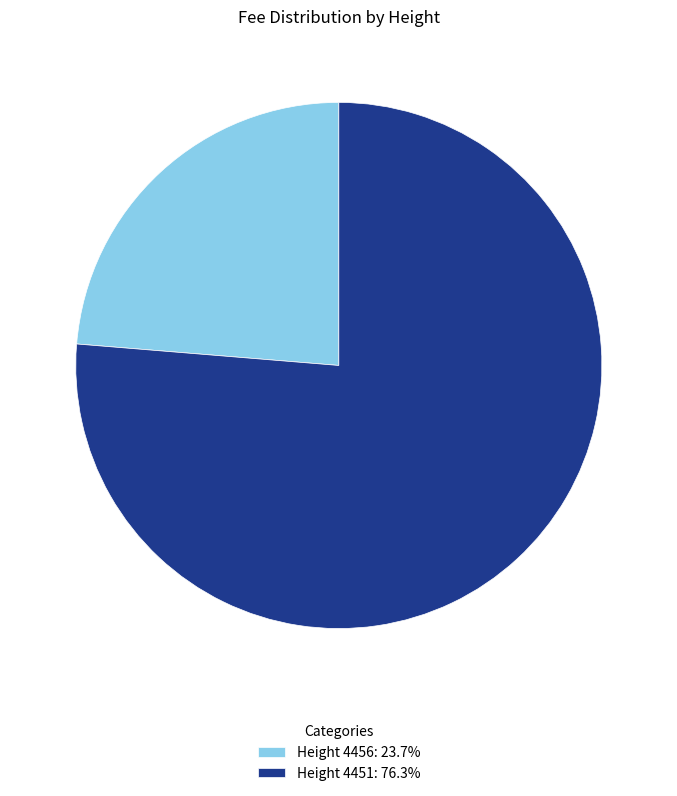

Is Height 4451: 76.3% the majority of the pie?

Yes